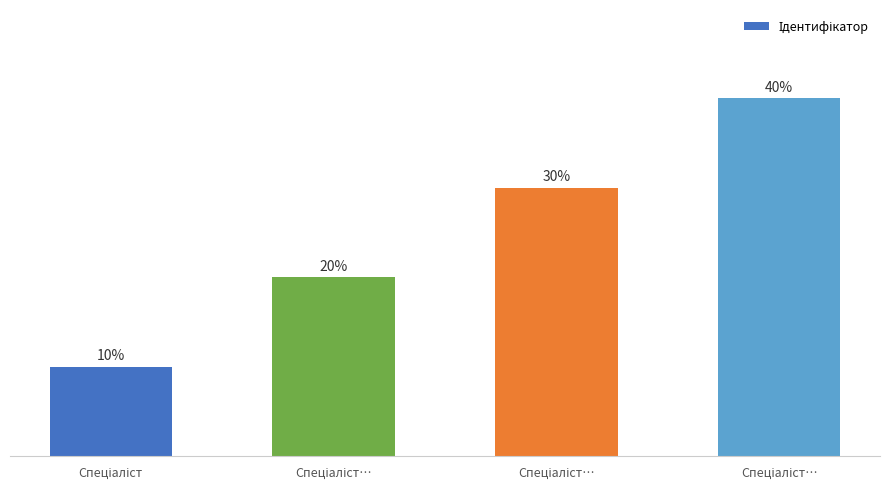

Reading left to right, what are all the values shown in this chart?

Спеціаліст=1	Спеціаліст…=2	Спеціаліст…=3	Спеціаліст…=4